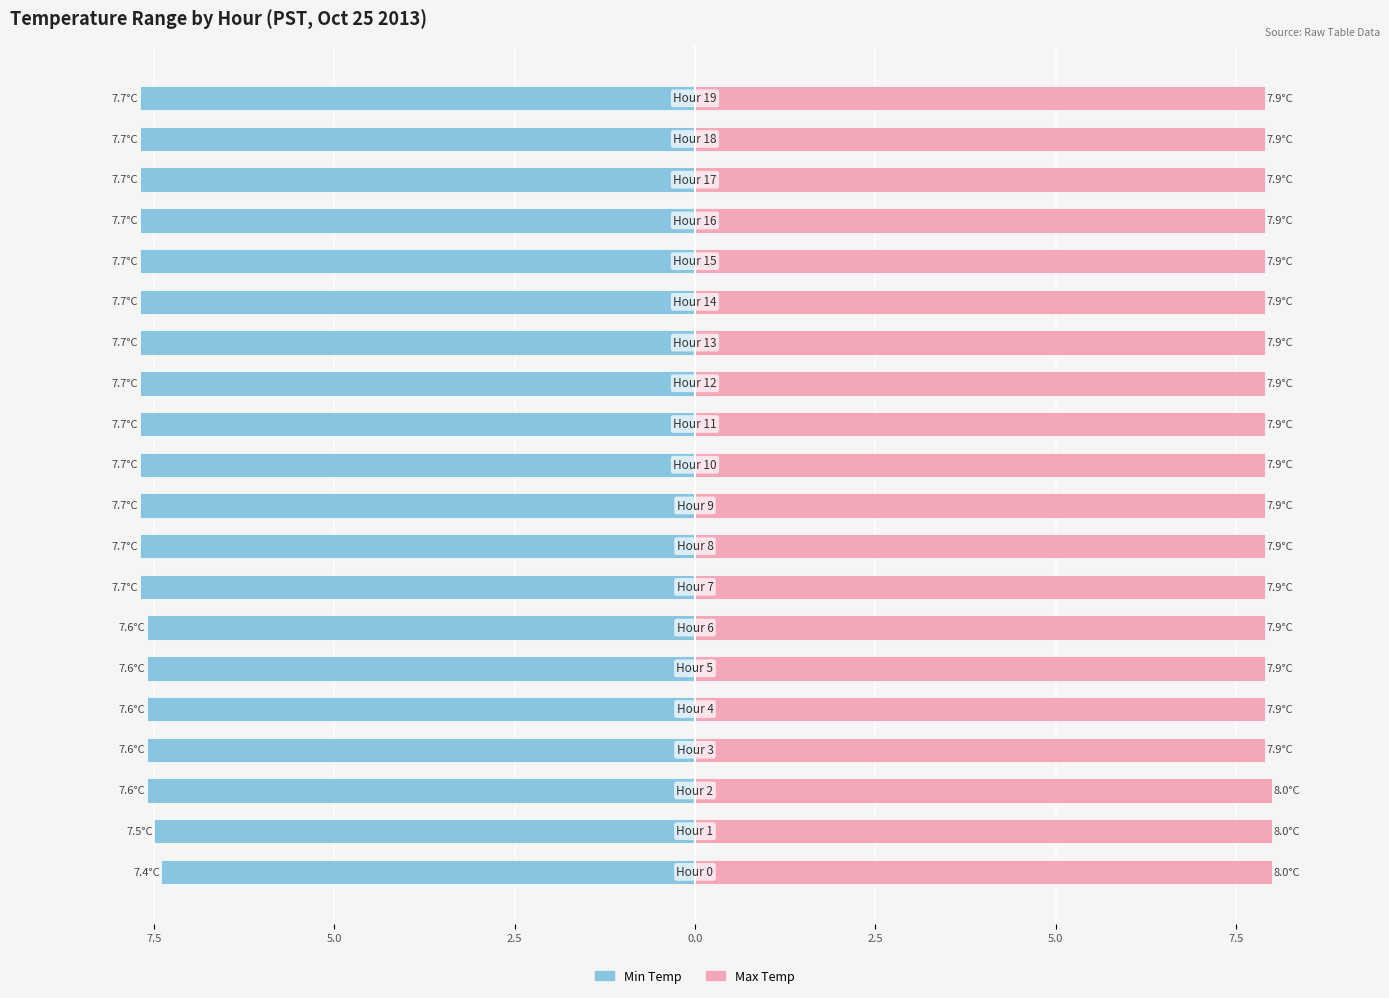

Which has a higher value, 12 or 14?

12